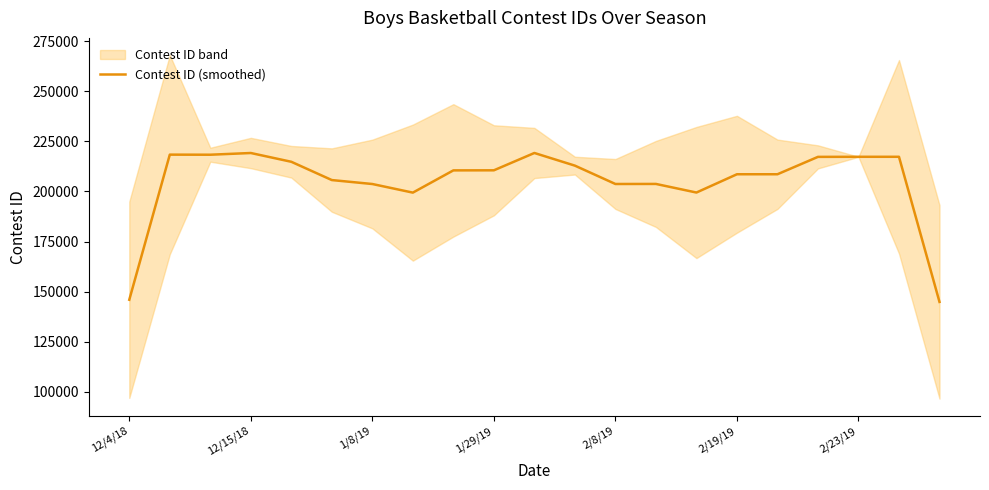

What is the value of the 20th point from the left?

217306.0